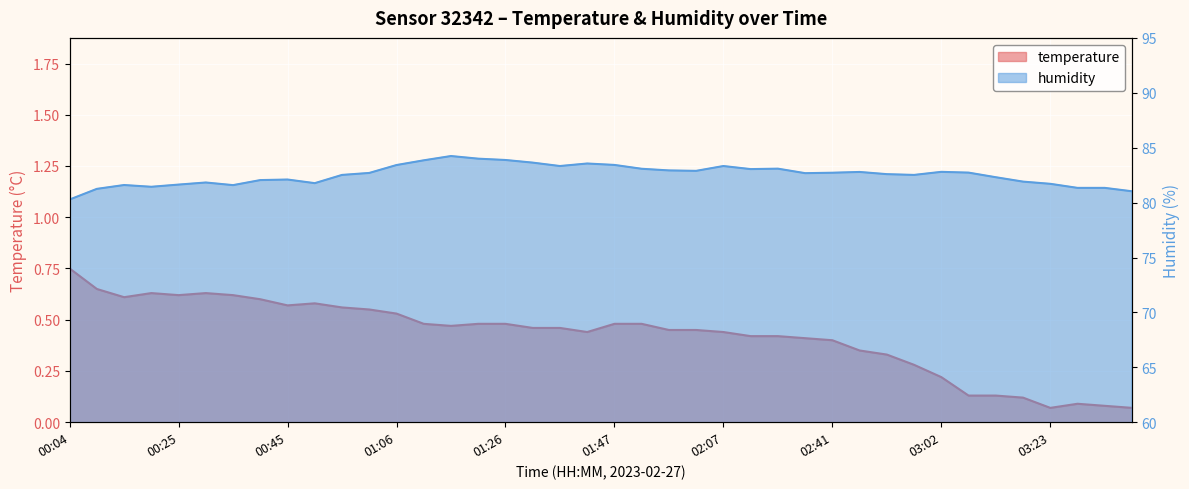

Between 01:42 and 01:21, which is larger?

01:21